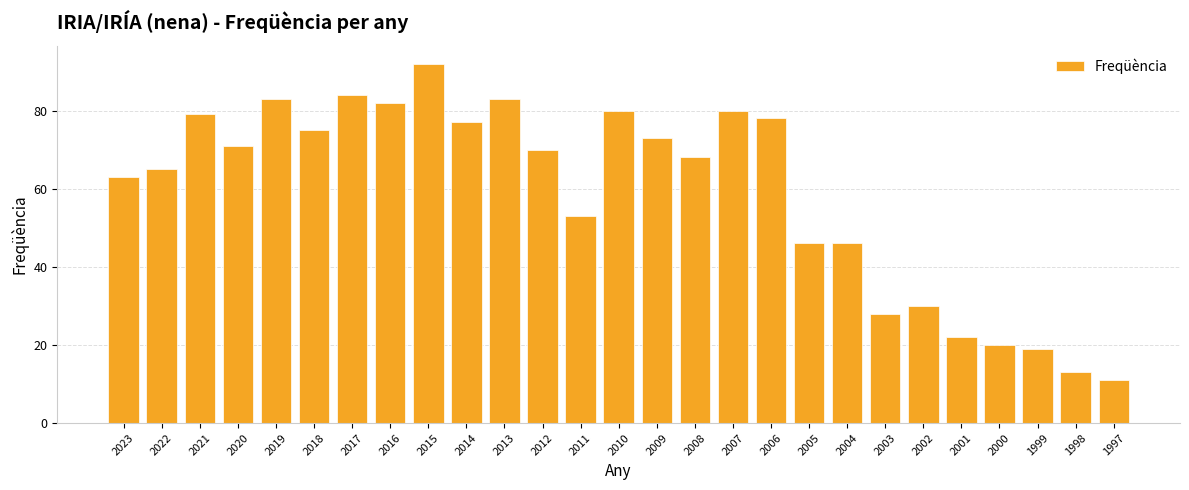

Are the bars horizontal?

No